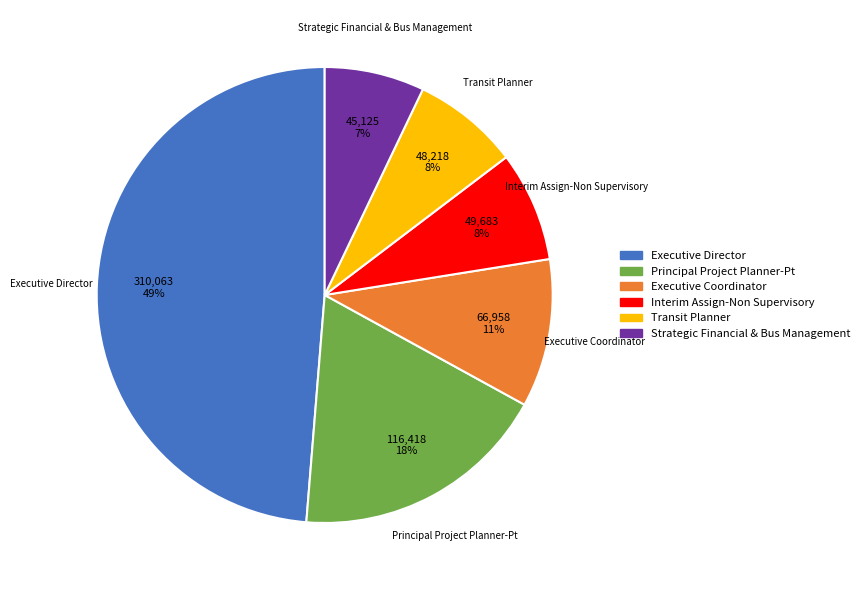

To the nearest percent, what portion does Transit Planner represent?

8%